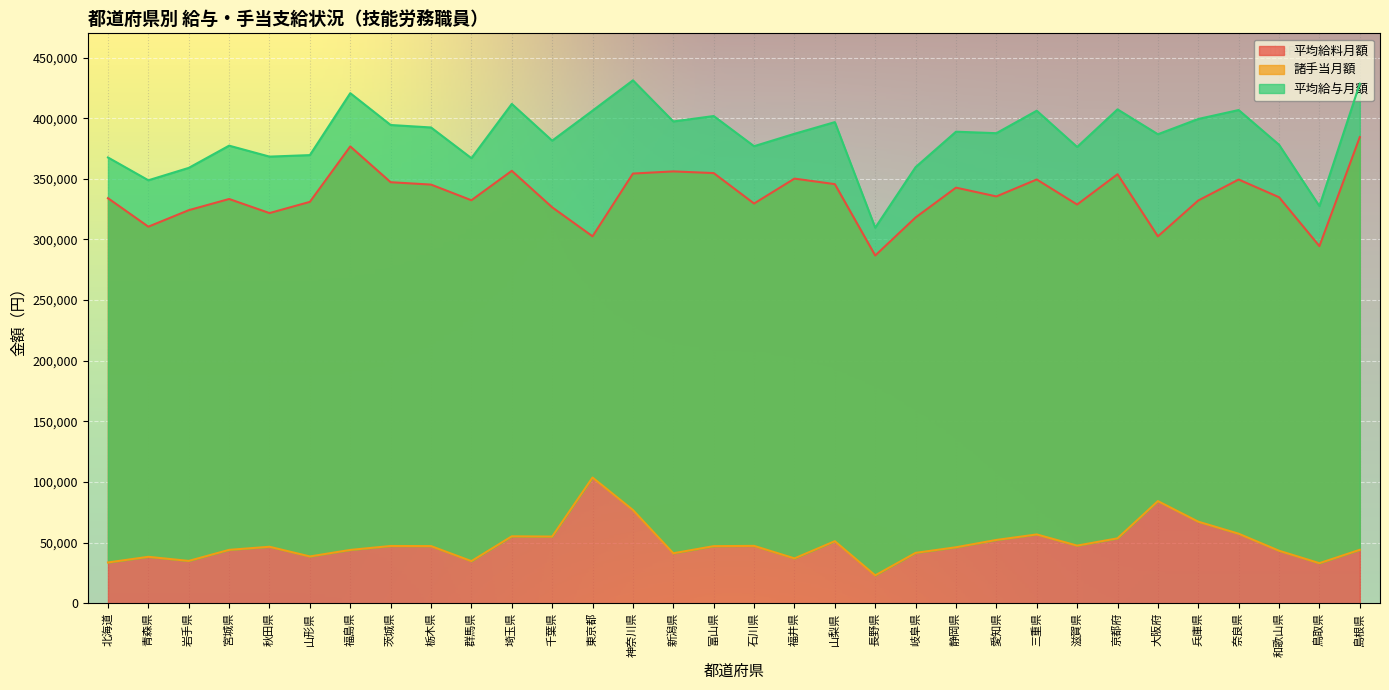

Reading left to right, extract all data points from this chart.

平均給料月額: 334026	310533	324141	333365	321757	331005	376713	347208	345248	332324	356607	326517	302576	354349	356126	354737	329620	350191	345623	286738	318141	342730	335481	349469	328795	353790	302563	332135	349412	334826	294479	384439
諸手当月額: 33596	38279	34888	43997	46570	38565	43943	47199	47112	34716	55176	54972	103657	76894	41184	47062	47290	36965	51152	22968	41516	46148	52170	56716	47506	53508	84213	67246	57323	43276	33015	44047
平均給与月額: 367622	348812	359029	377362	368327	369570	420656	394407	392360	367040	411783	381489	406233	431243	397310	401799	376910	387156	396775	309706	359657	388878	387651	406185	376301	407298	386776	399381	406735	378102	327494	428486